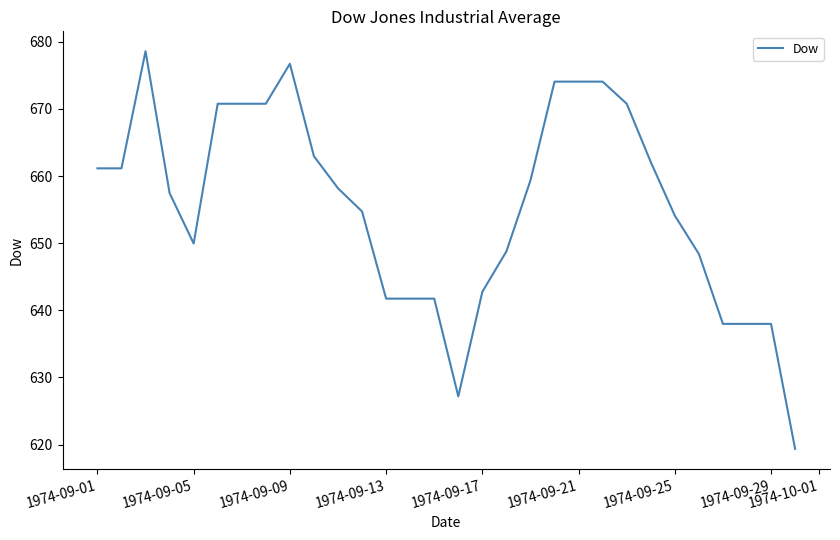

What is the sum of all values?

19667.2